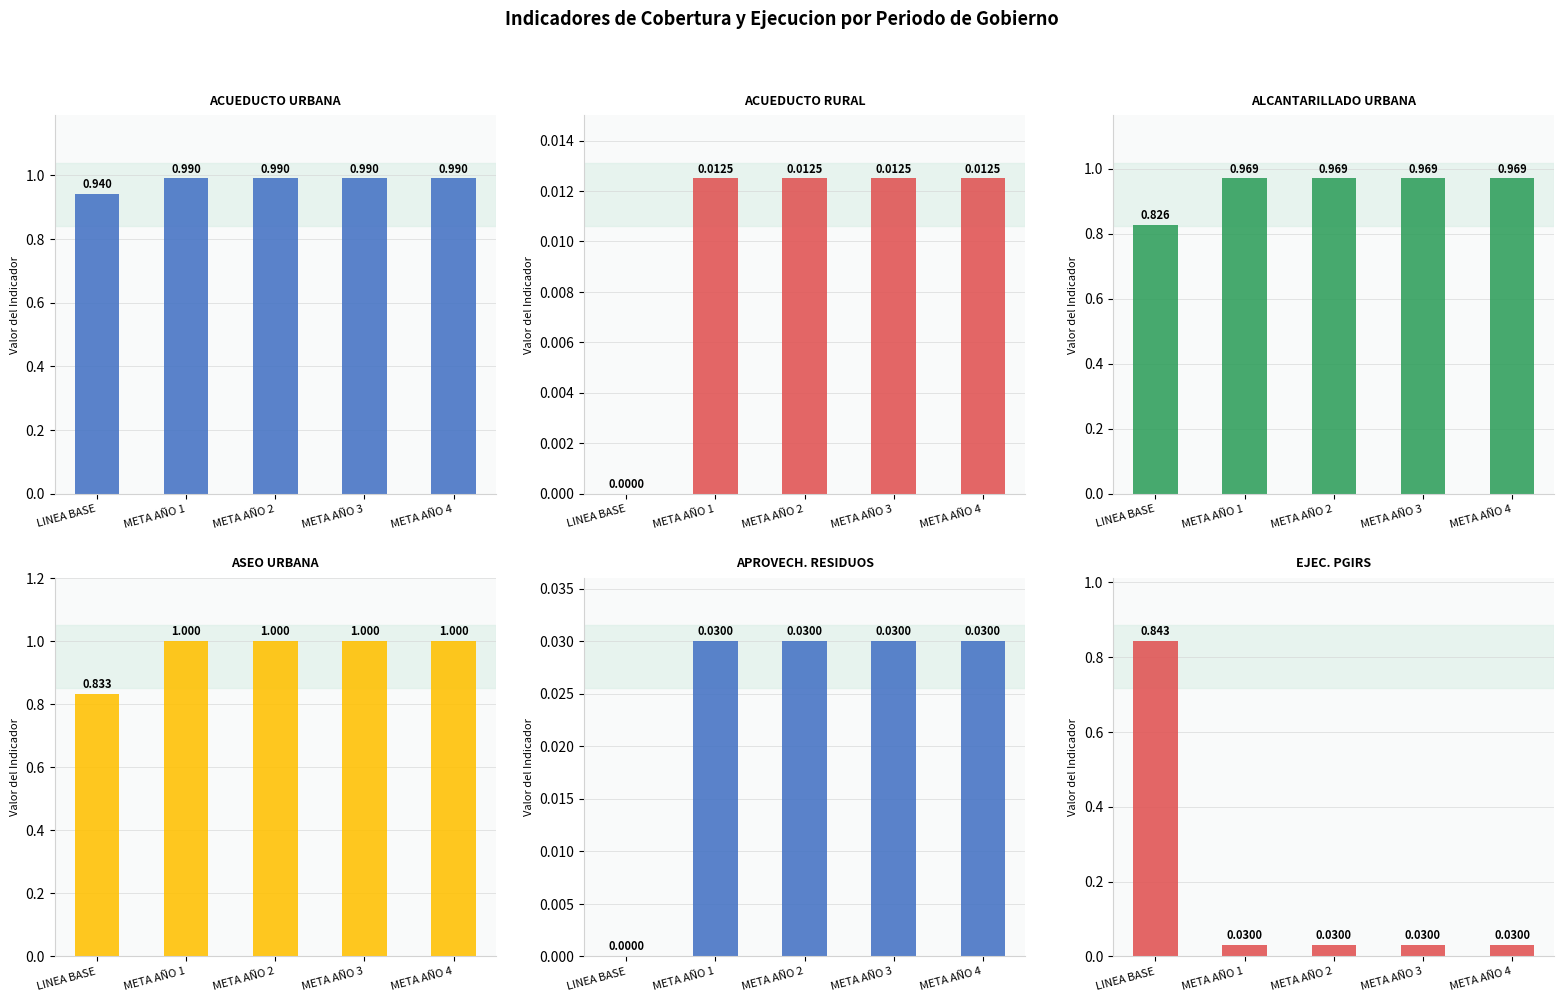

The COBERTURA ALCANTARILLADO URBANA (%) series shows 1.4 at META AÑO 4. True or false?

False